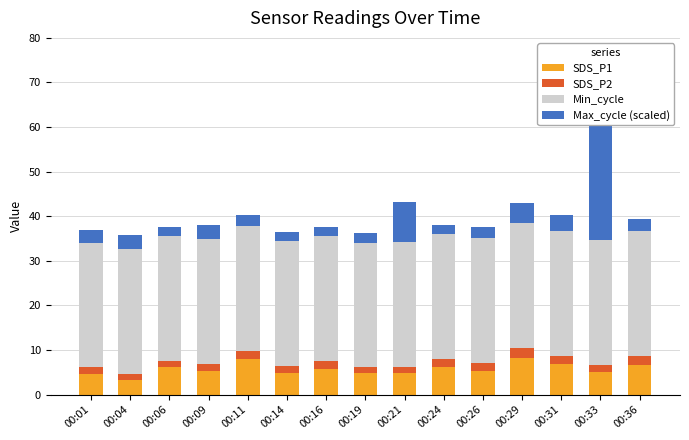

At which category is the sum across all series the highest?

00:33